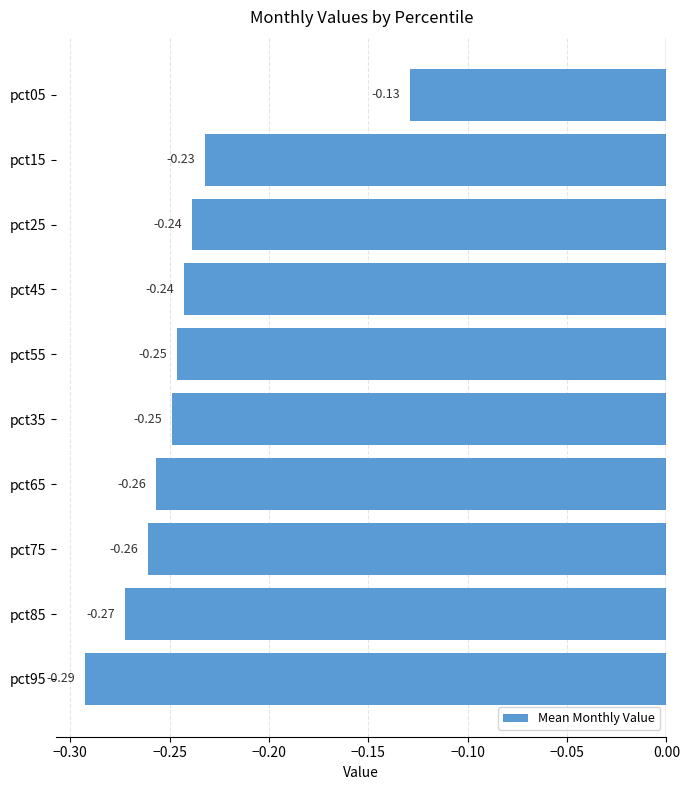

What is the sum of the values at pct55 and pct05?

-0.4